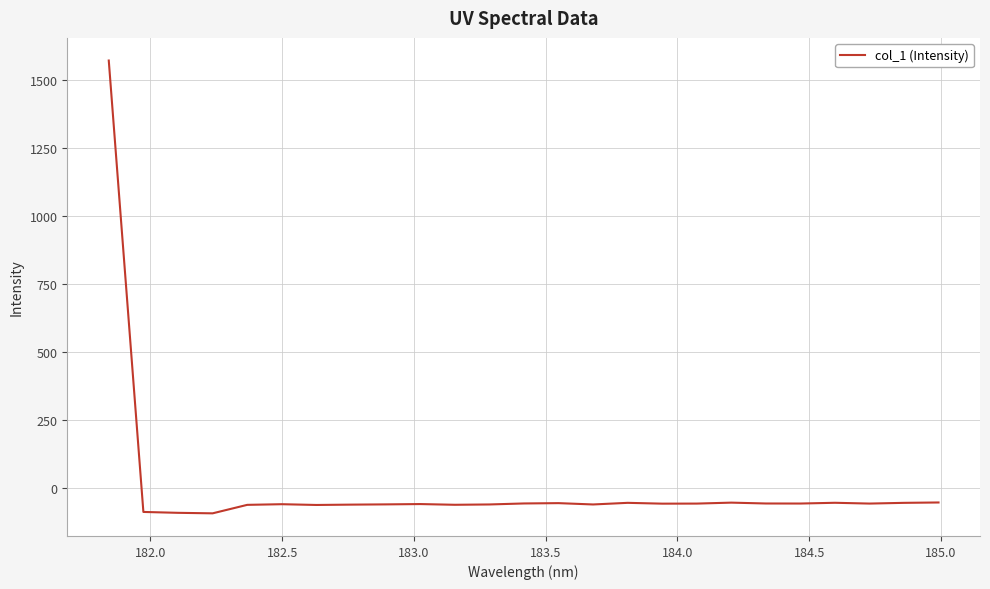

What is the difference between the maximum and minimum values?

1663.2